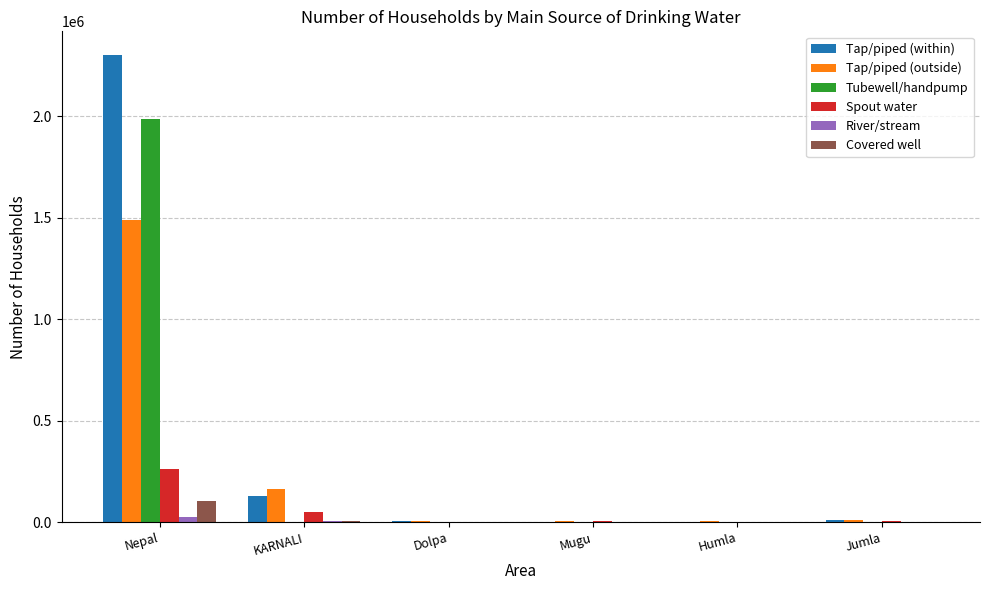

At which category does the chart reach its peak across all series?

Nepal